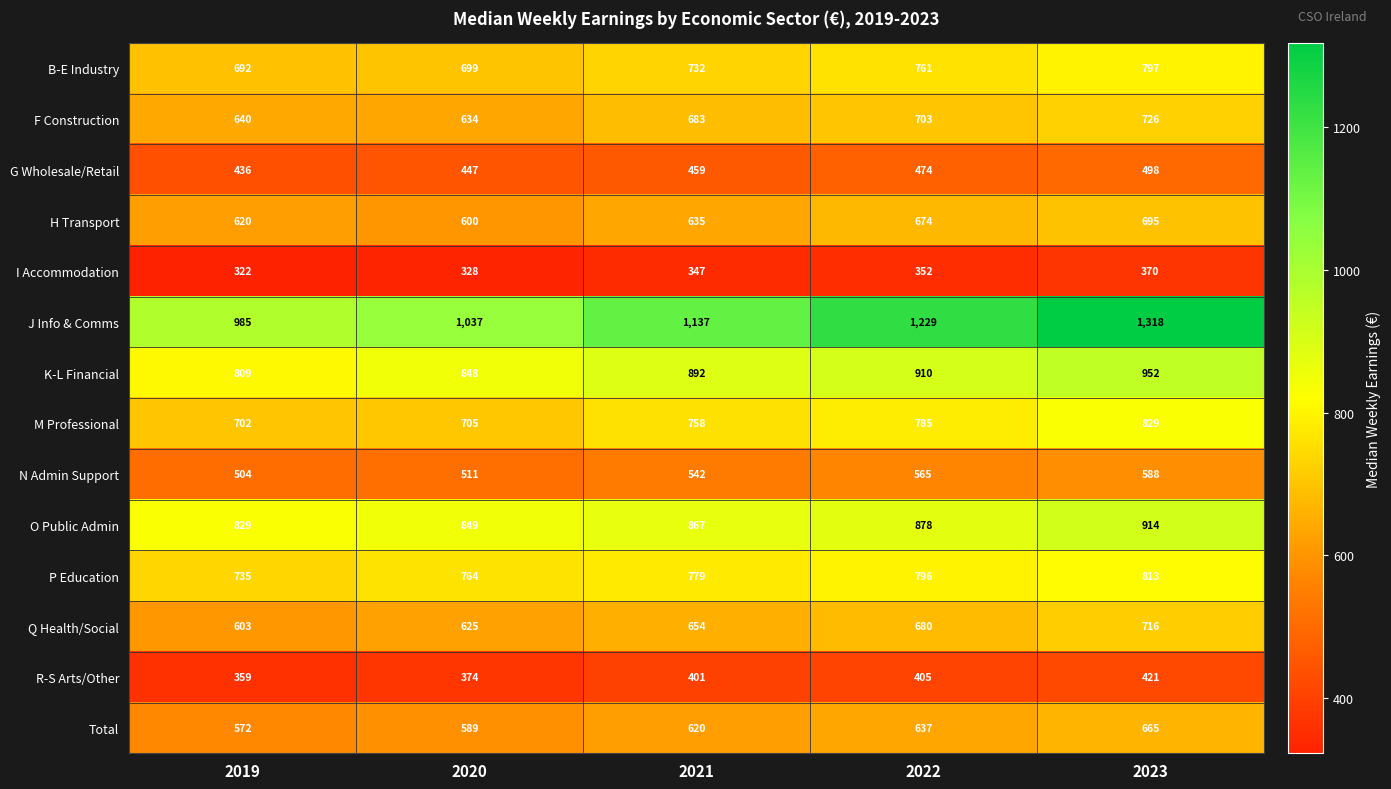

What is the difference between the maximum and minimum values in the O Public Admin series?

85